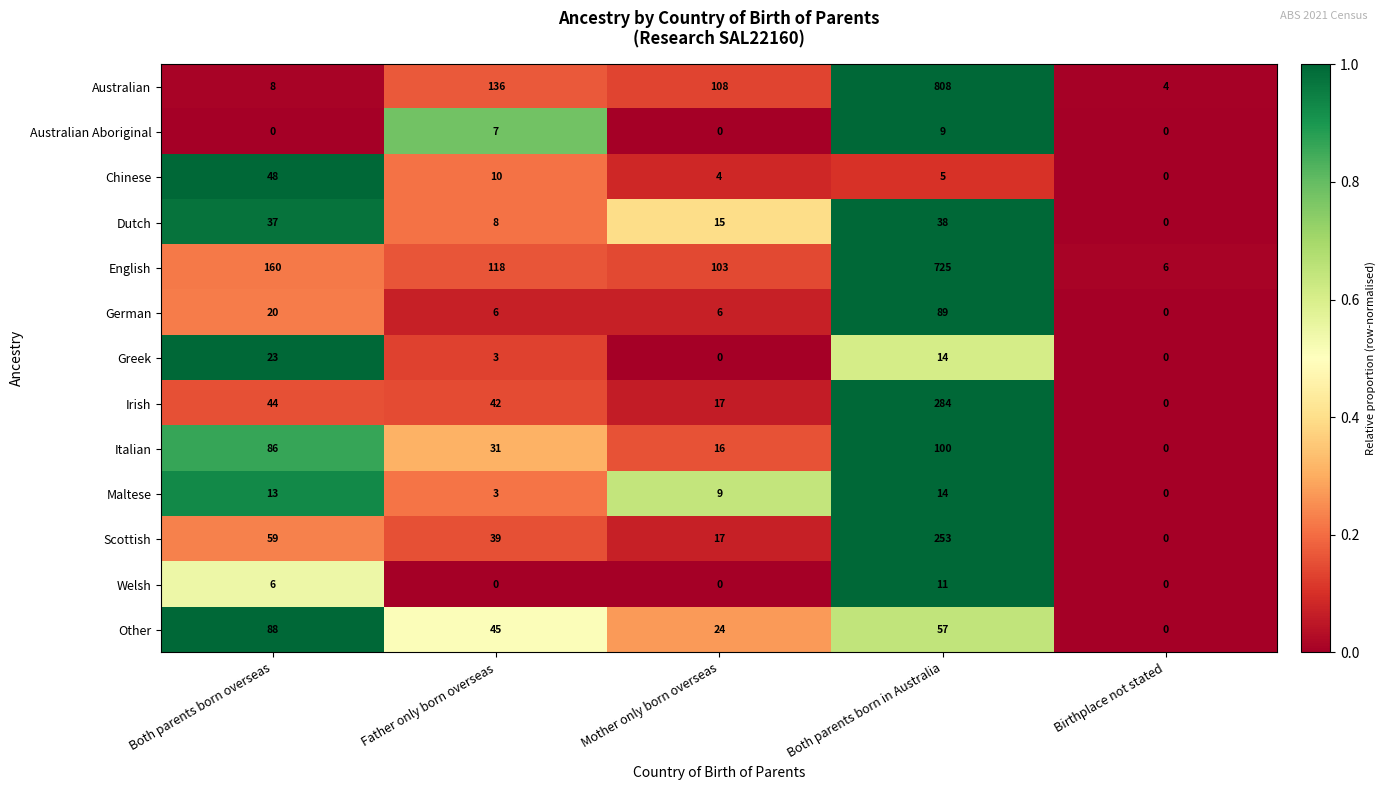

How many data points does each series have?

5